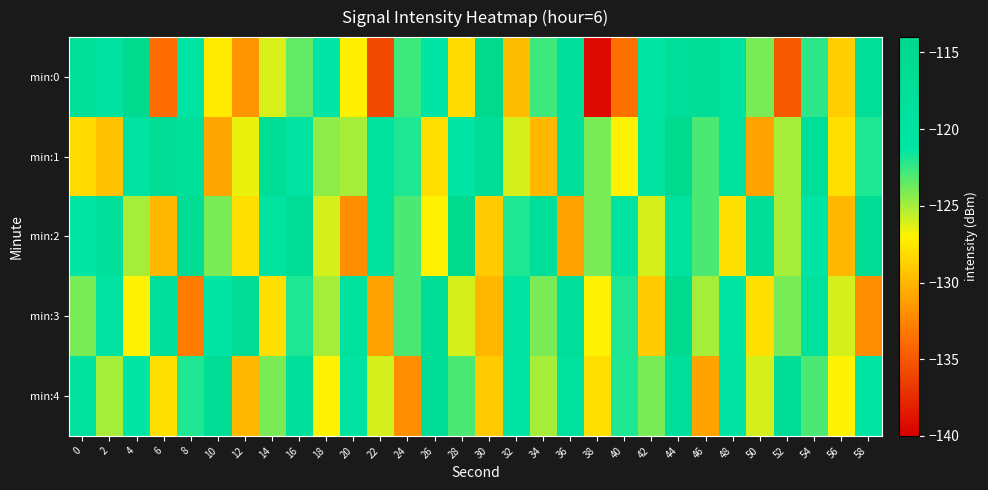

What is the spread (max minus min) of values at 16?

6.5